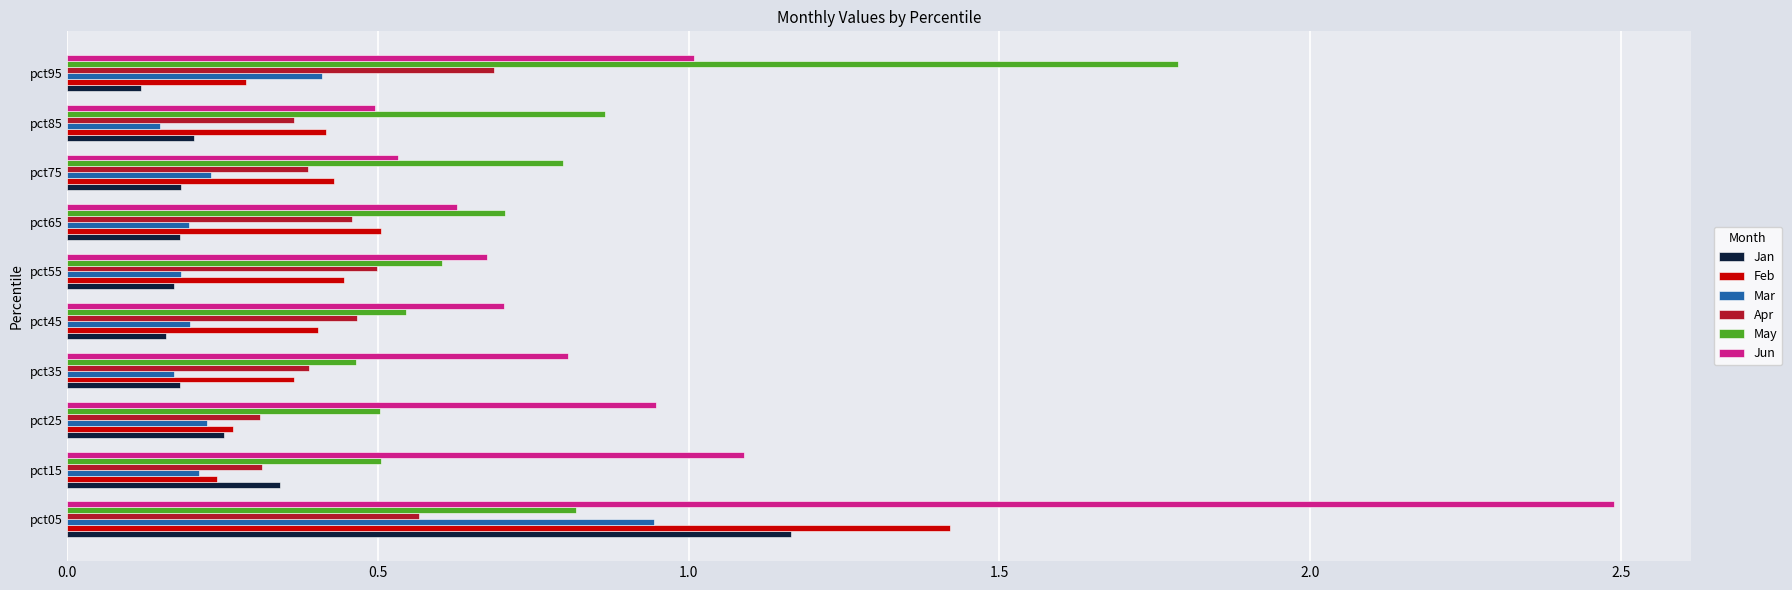

Is the value of Feb at pct75 greater than the value of Jan at pct75?

Yes